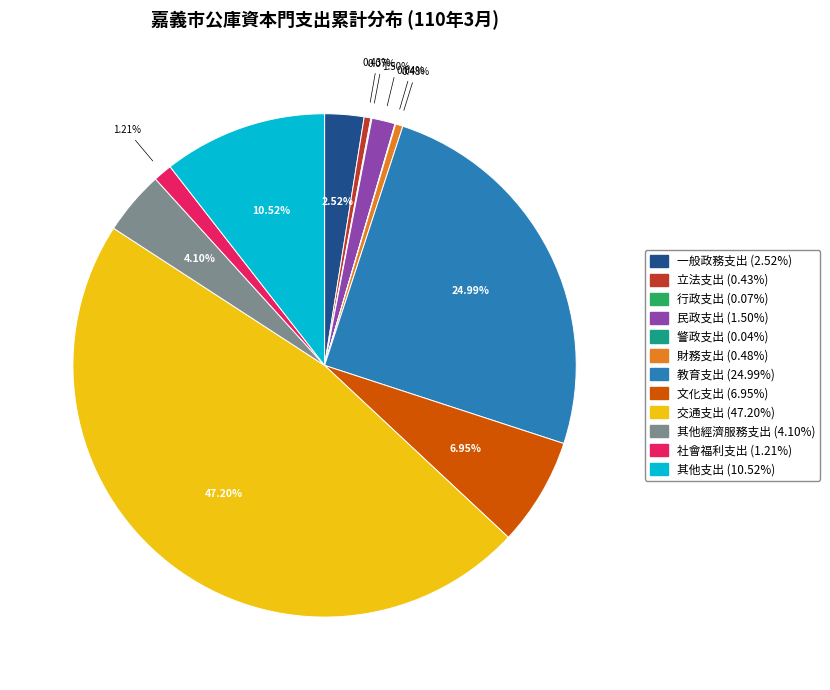

Combined, do 民政支出 and 一般政務支出 account for over 50%?

No